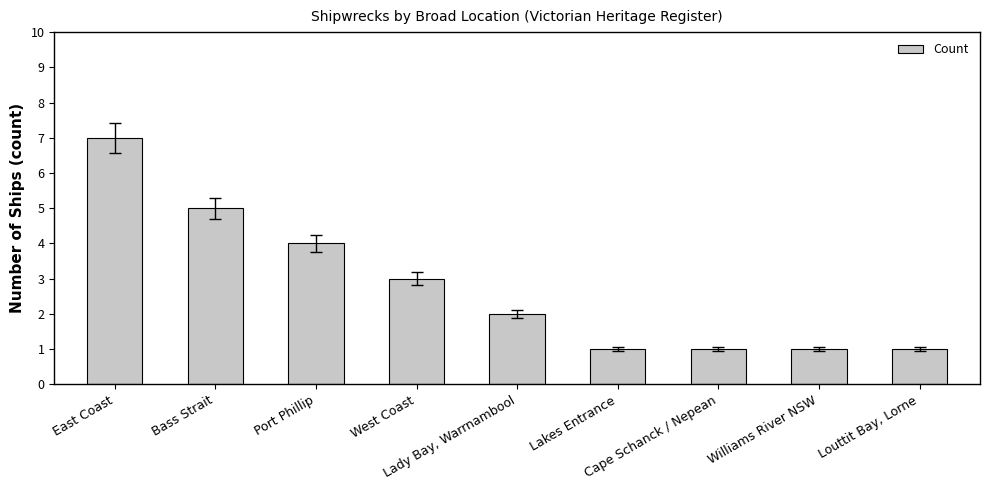

Approximately how many times larger is the value at Bass Strait compared to Cape Schanck / Nepean?

5.0